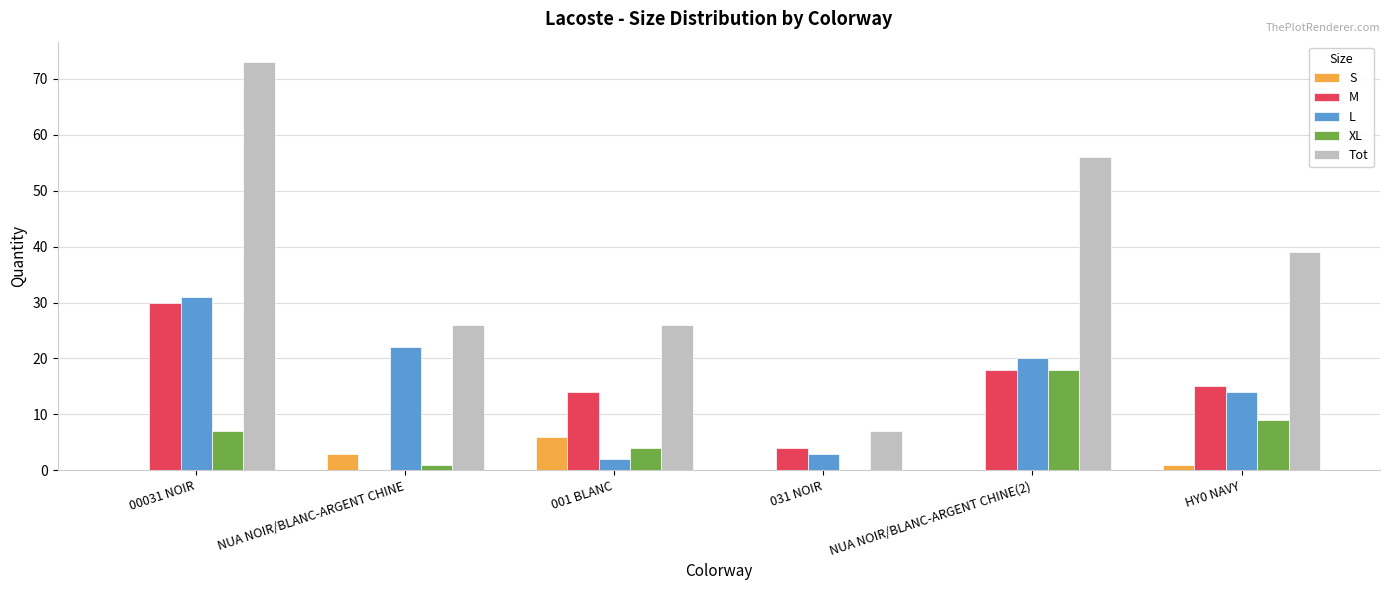

Is it true that S equals 6 at 001 BLANC?

True